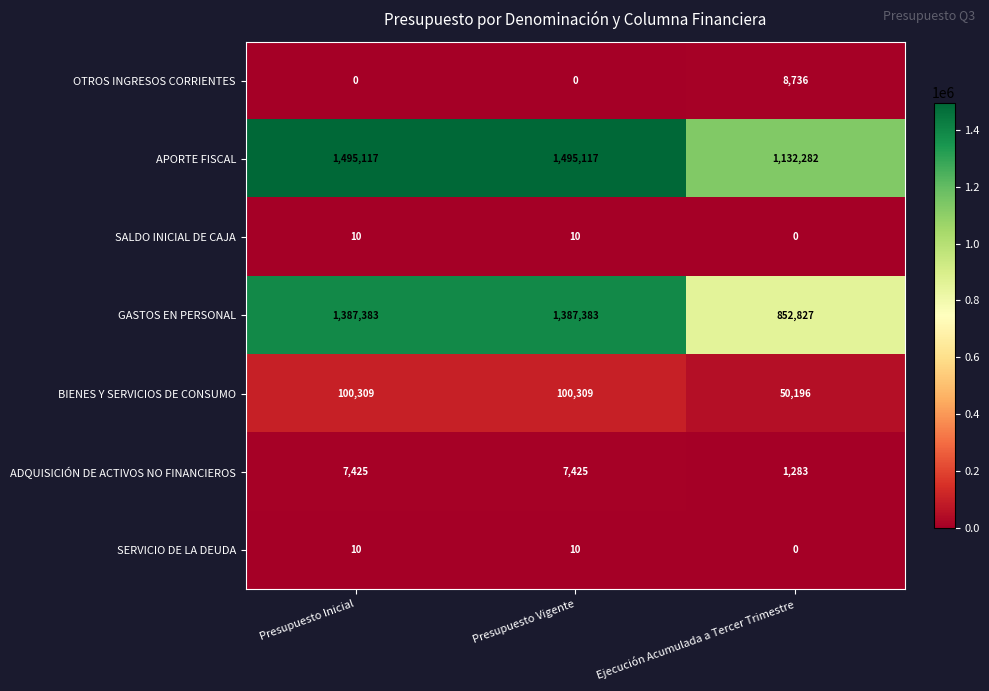

Which series has the largest total across all categories?

APORTE FISCAL